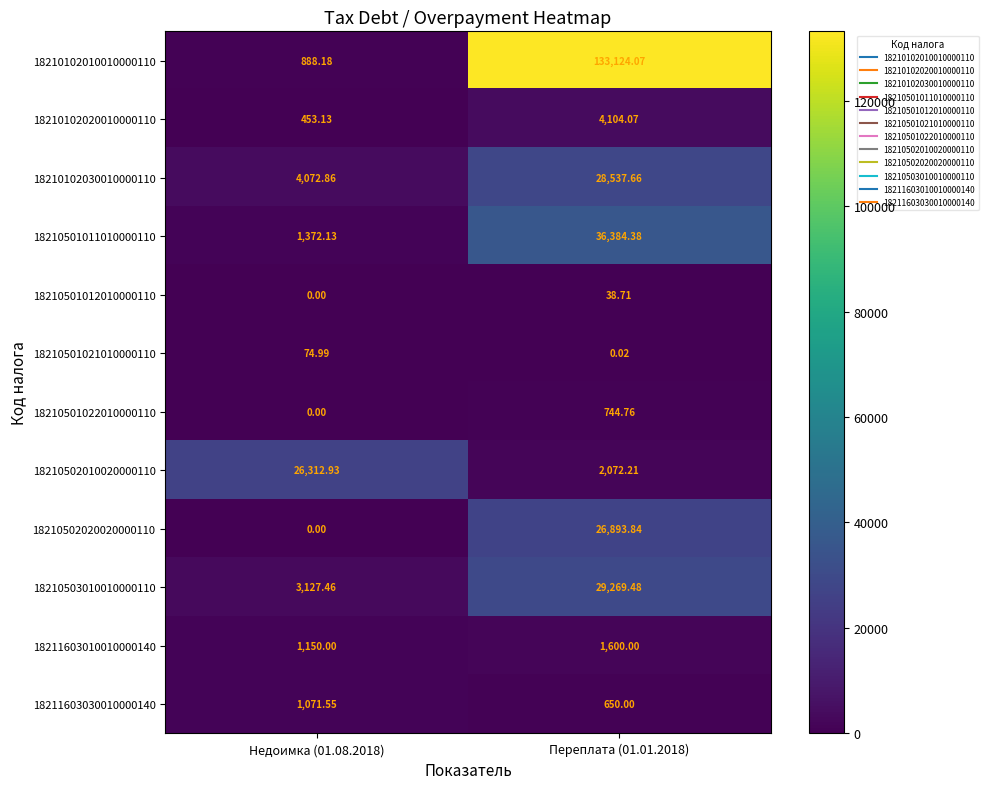

Which series has the widest spread of values?

18210102010010000110